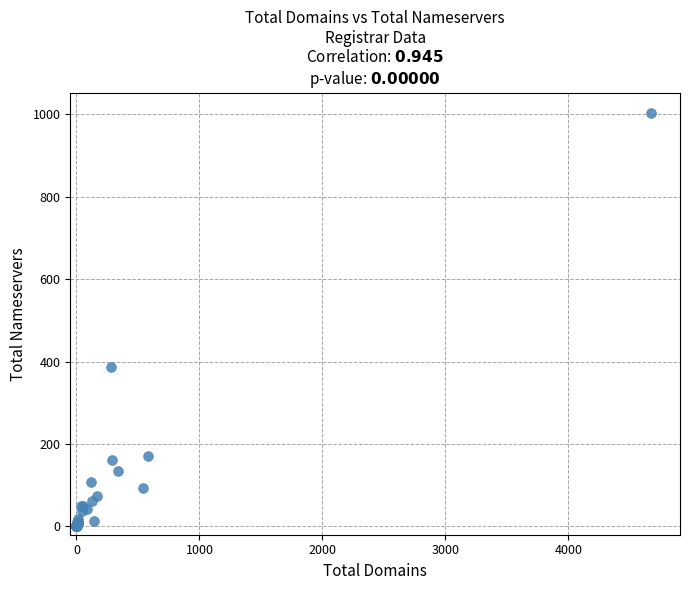

What Y value in the scatter plot is closest to 501?

388